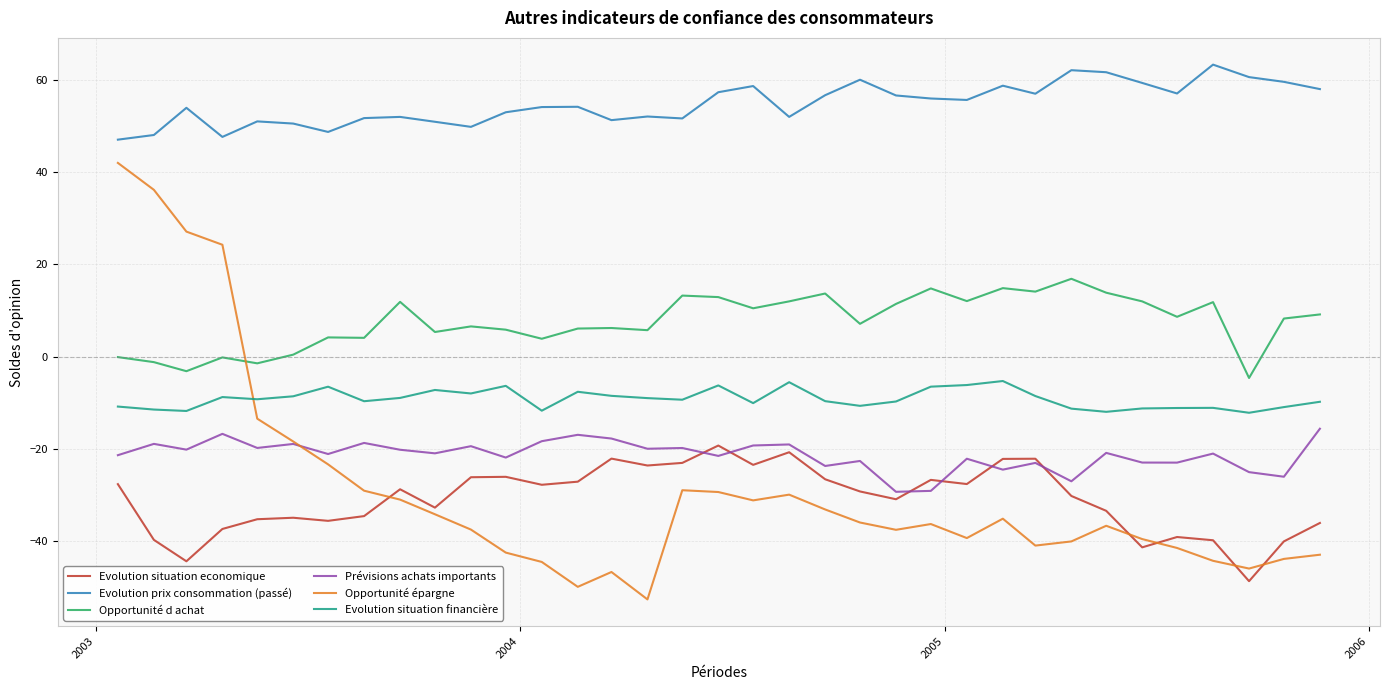

Does the chart display data point markers on the line(s)?

No